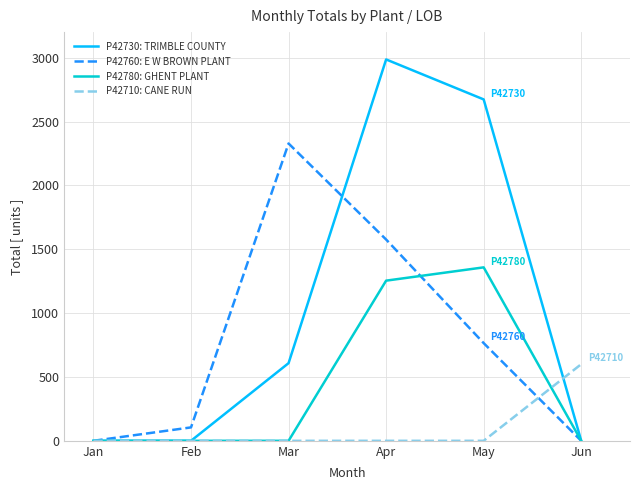

What is the difference between the maximum and minimum values in the P42730: TRIMBLE COUNTY series?

2986